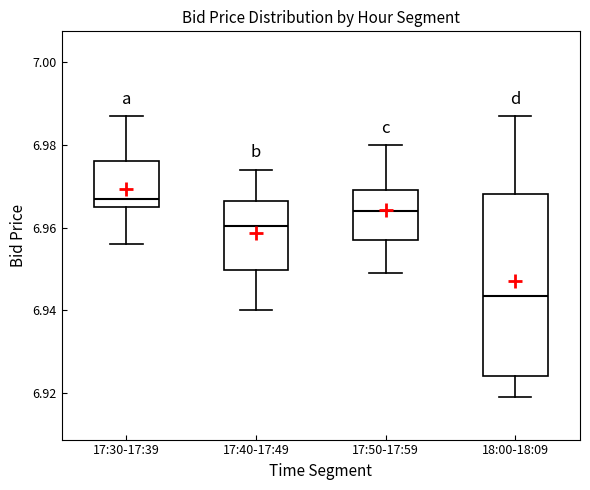

Reading left to right, read every box against the y-axis: the position of its median line, the range the box covers, and the ends of its whiskers. The values are not printed on the chart, so give them approximately, as read against the axis.

17:30-17:39: median 6.968, box 6.966 to 6.976, whiskers 6.956 to 6.988
17:40-17:49: median 6.960, box 6.950 to 6.966, whiskers 6.940 to 6.974
17:50-17:59: median 6.964, box 6.958 to 6.970, whiskers 6.950 to 6.980
18:00-18:09: median 6.944, box 6.924 to 6.968, whiskers 6.920 to 6.988